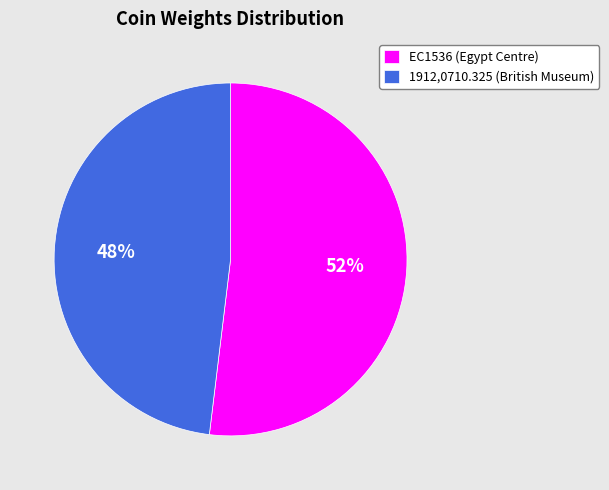

Do 1912,0710.325 (British Museum) and EC1536 (Egypt Centre) together represent more than half of the pie?

Yes